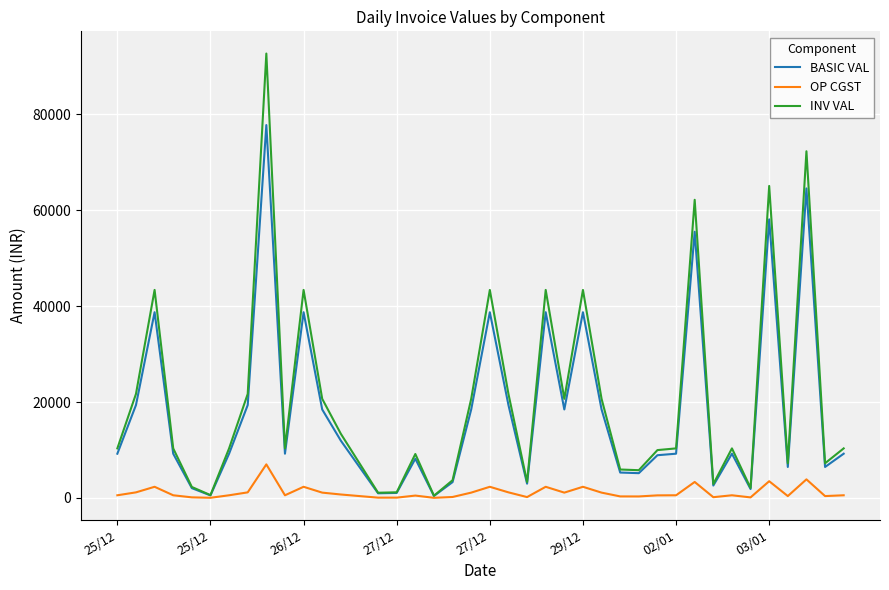

Which series has the widest spread of values?

INV VAL